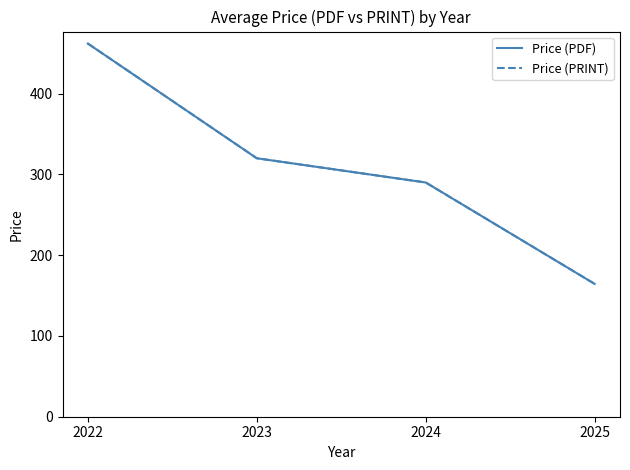

Which series has the widest spread of values?

Price (PDF)